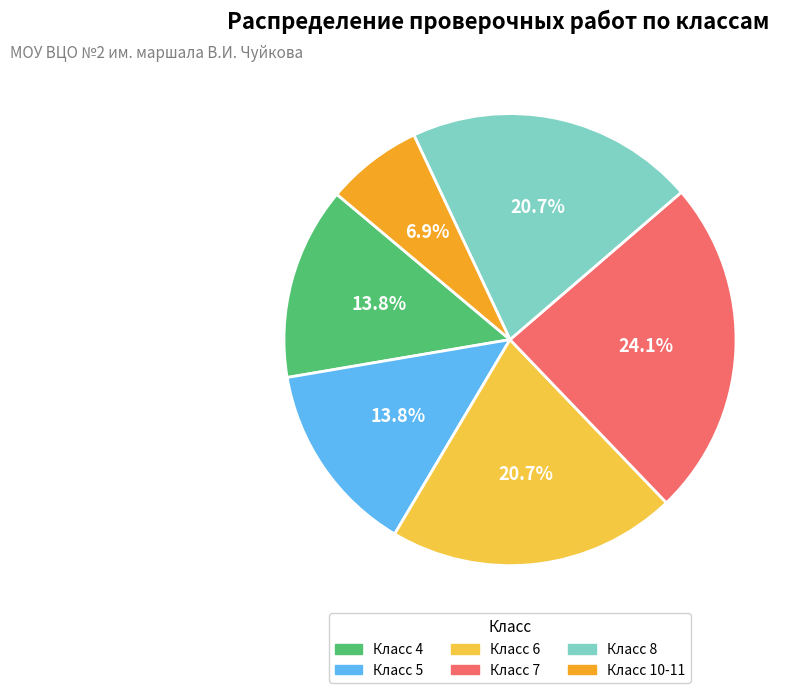

Is there any slice that represents more than half of the pie?

No